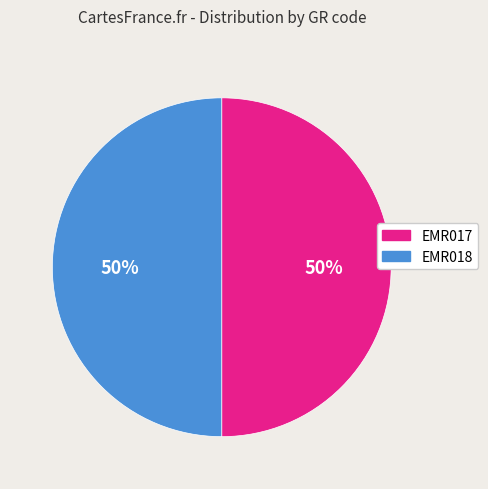

Is it true that EMR017 is 58% of the pie?

False